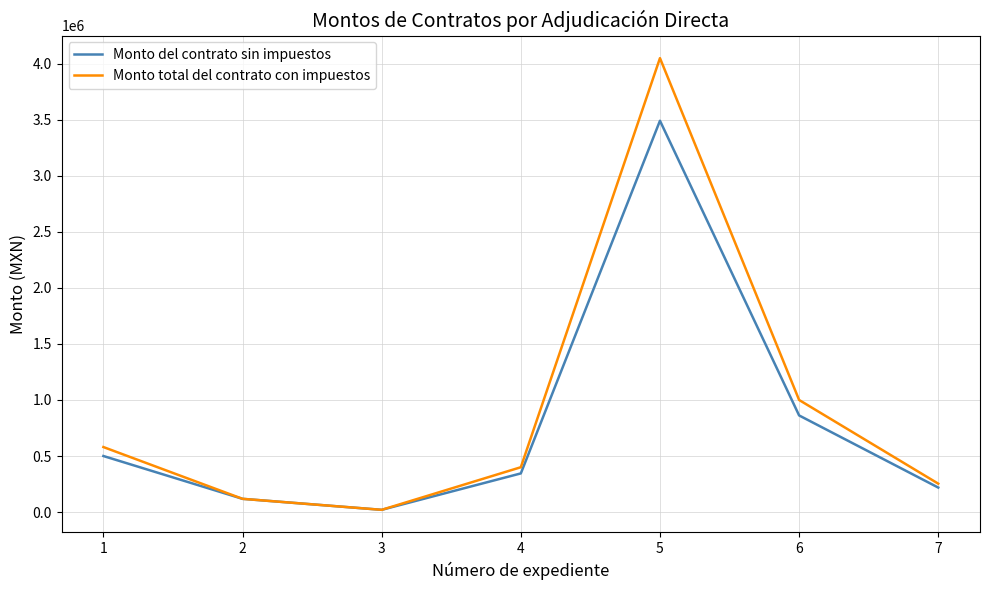

Is the value of Monto del contrato sin impuestos at 2 greater than the value of Monto total del contrato con impuestos at 4?

No